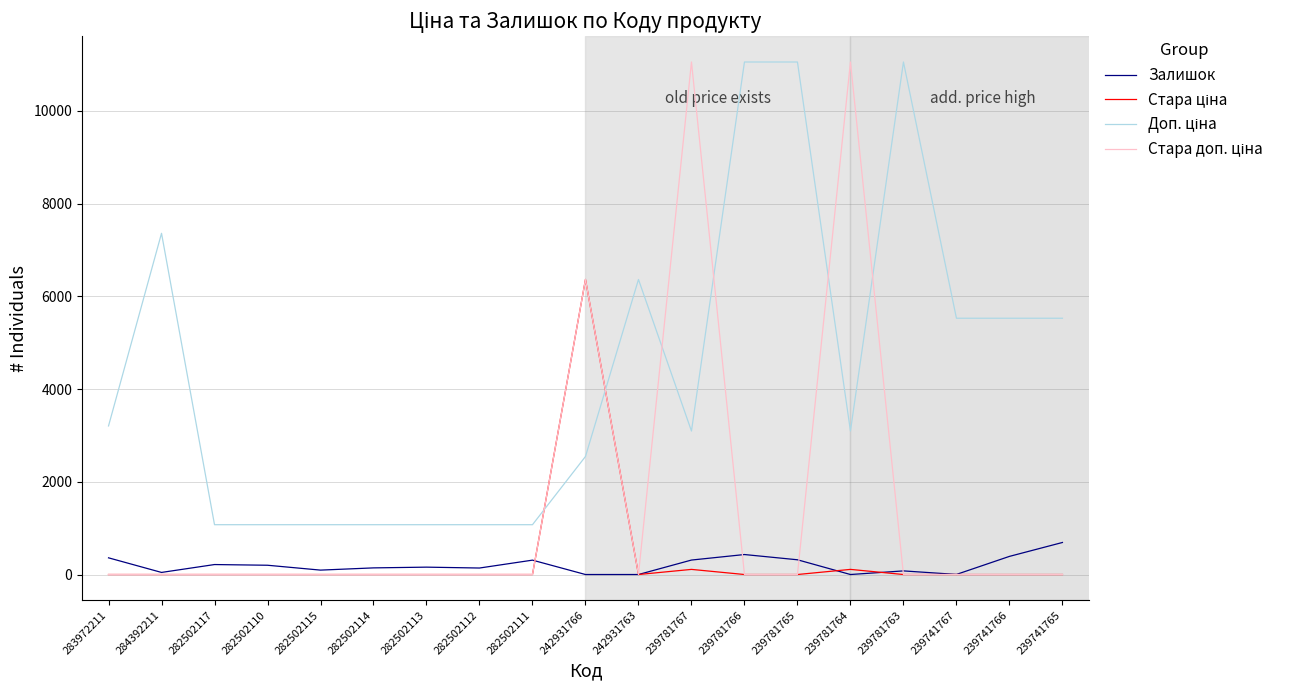

At which category does Залишок reach its first local valley?

284392211